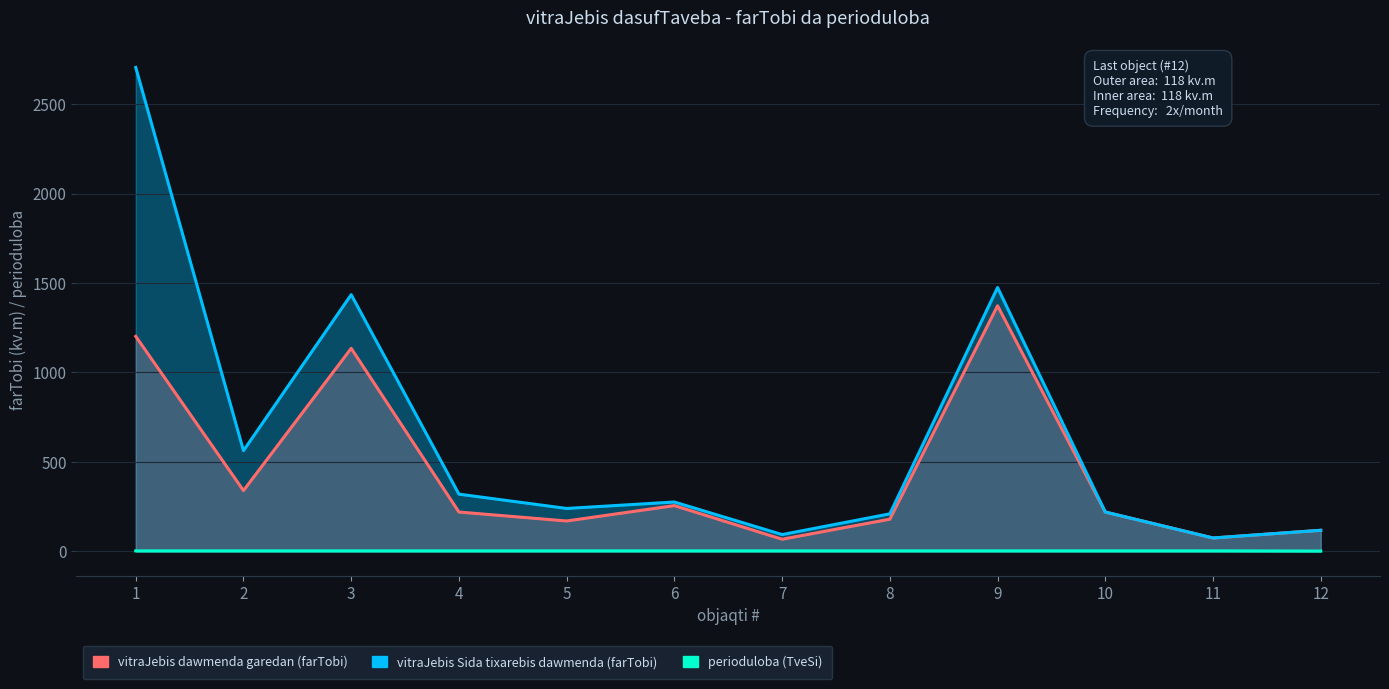

What are all the series names shown in the legend?

vitraJebis dawmenda garedan (farTobi), vitraJebis Sida tixarebis dawmenda (farTobi), perioduloba (TveSi)